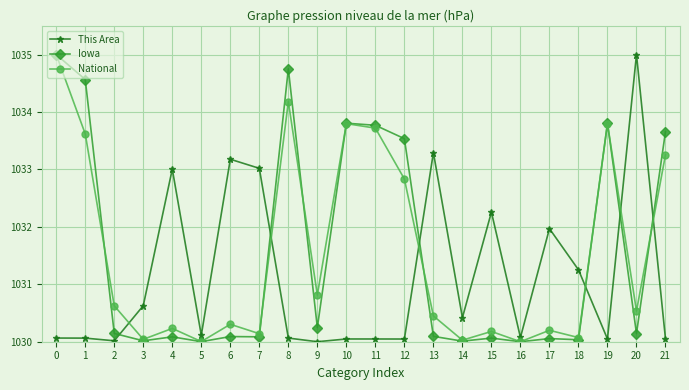

Does the chart display data point markers on the line(s)?

Yes